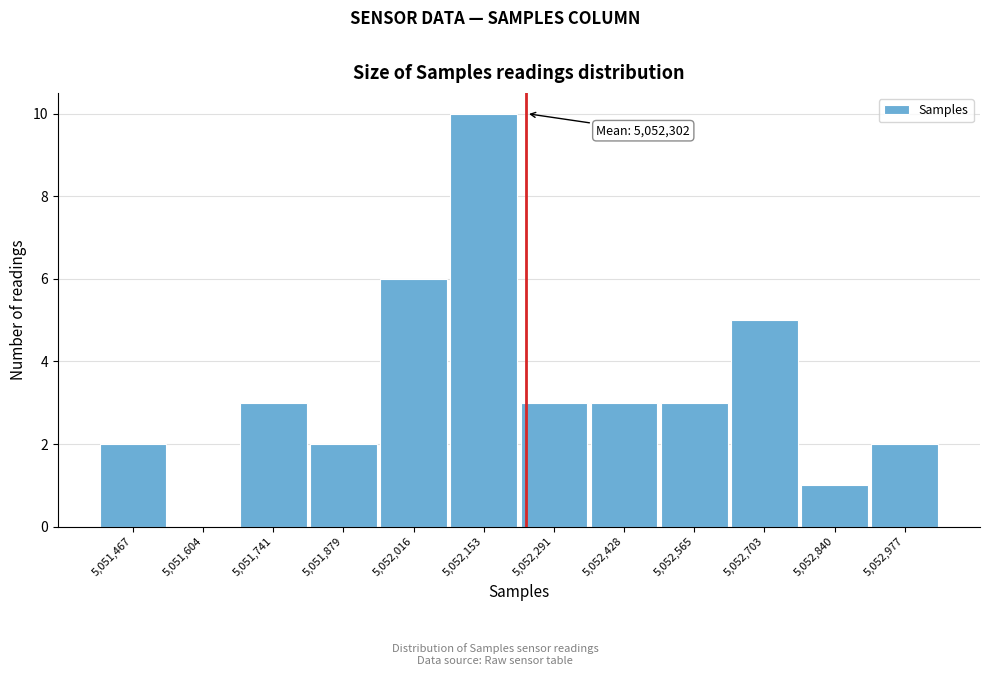

Reading left to right, list all the values displayed in this chart.

5,051,467=2	5,051,604=0	5,051,741=3	5,051,879=2	5,052,016=6	5,052,153=10	5,052,291=3	5,052,428=3	5,052,565=3	5,052,703=5	5,052,840=1	5,052,977=2